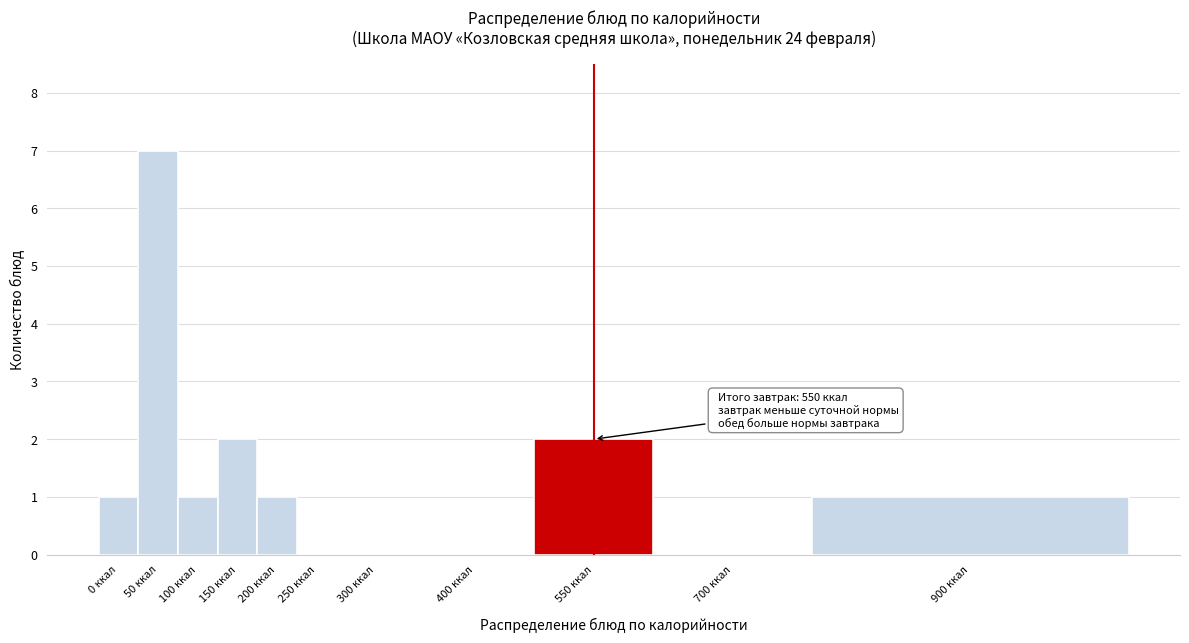

Reading left to right, extract all data points from this chart.

0 ккал=1	50 ккал=7	100 ккал=1	150 ккал=2	200 ккал=1	250 ккал=0	300 ккал=0	400 ккал=0	550 ккал=2	700 ккал=0	900 ккал=1